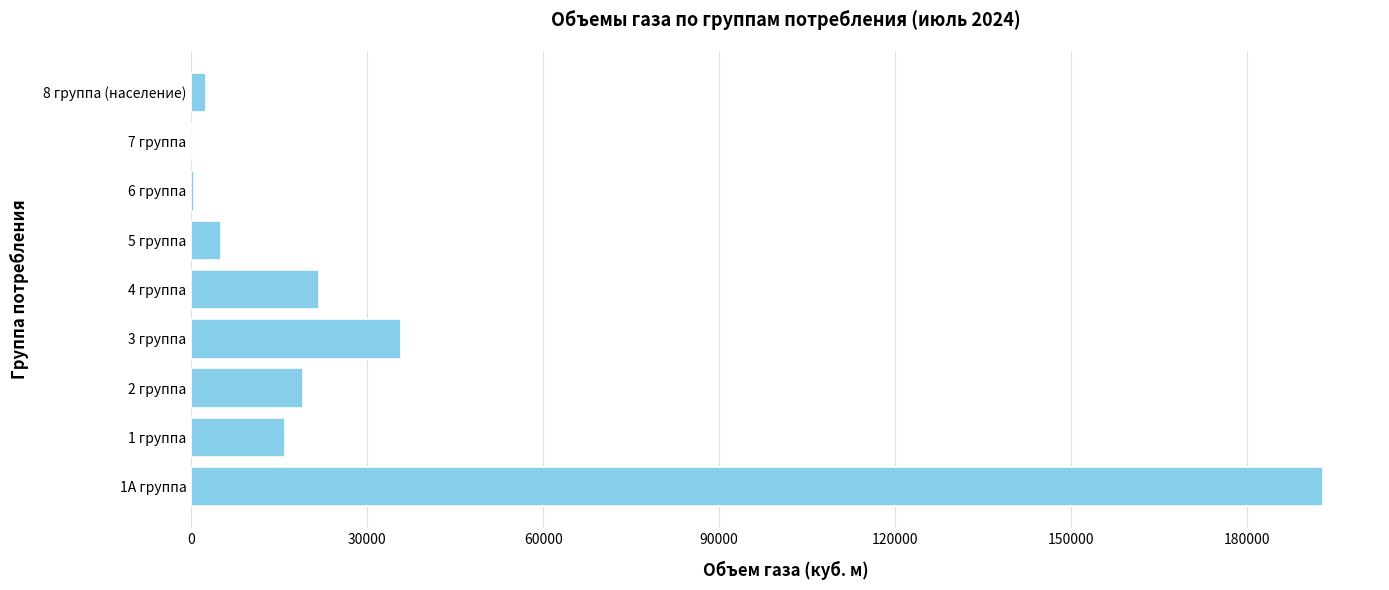

At which category does the chart reach its peak across all series?

1А группа